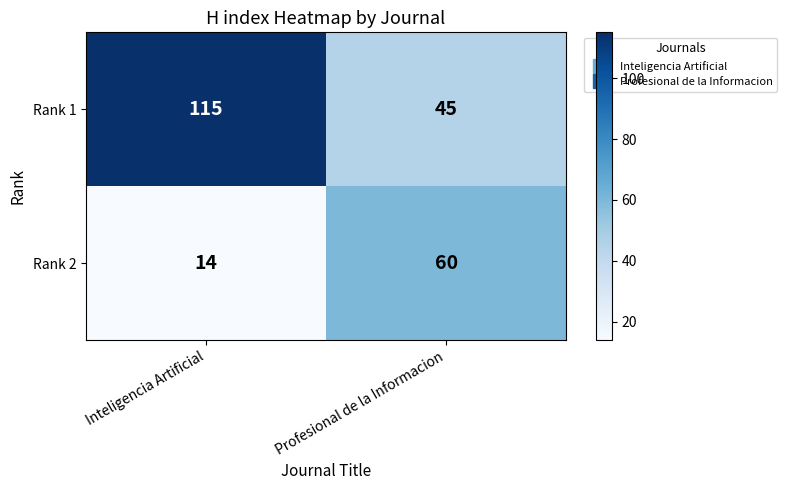

Between Inteligencia Artificial and Profesional de la Informacion, which series saw the biggest shift?

Rank 1